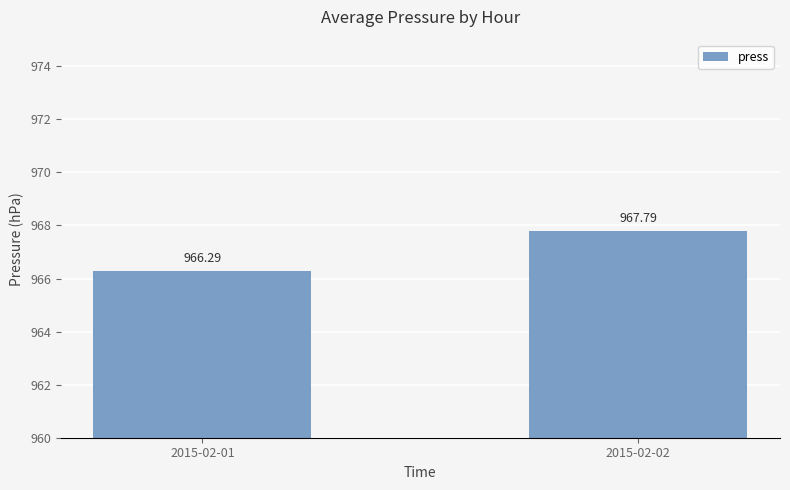

Which has a higher value, 2015-02-01 or 2015-02-02?

2015-02-02